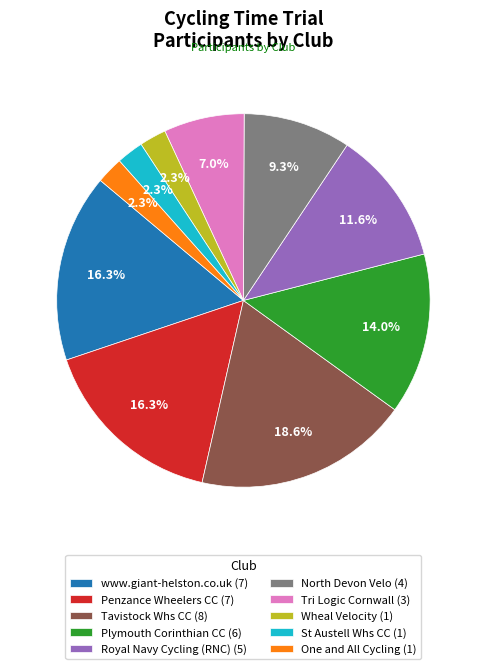

To the nearest percent, what is the combined percentage of Tri Logic Cornwall and Royal Navy Cycling (RNC)?

19%